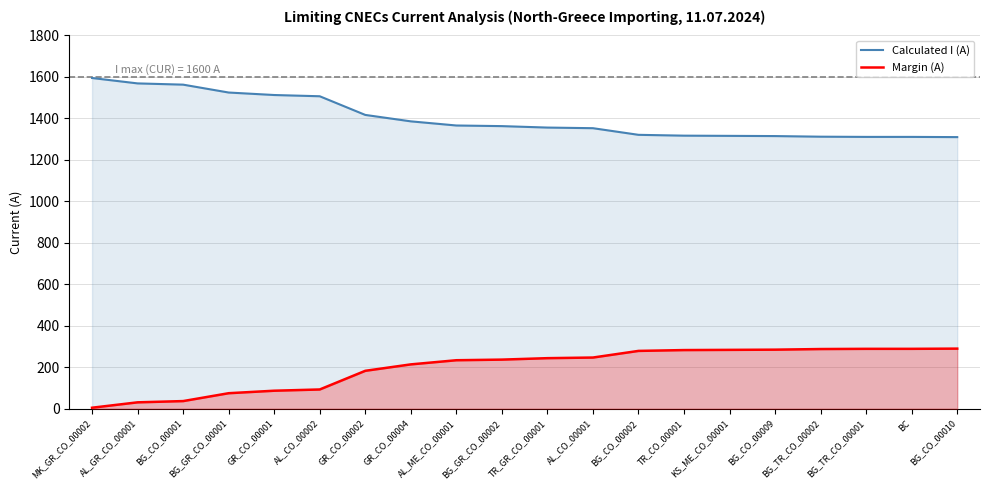

The value of Margin (A) at BG_CO_00002 is 279. True or false?

True